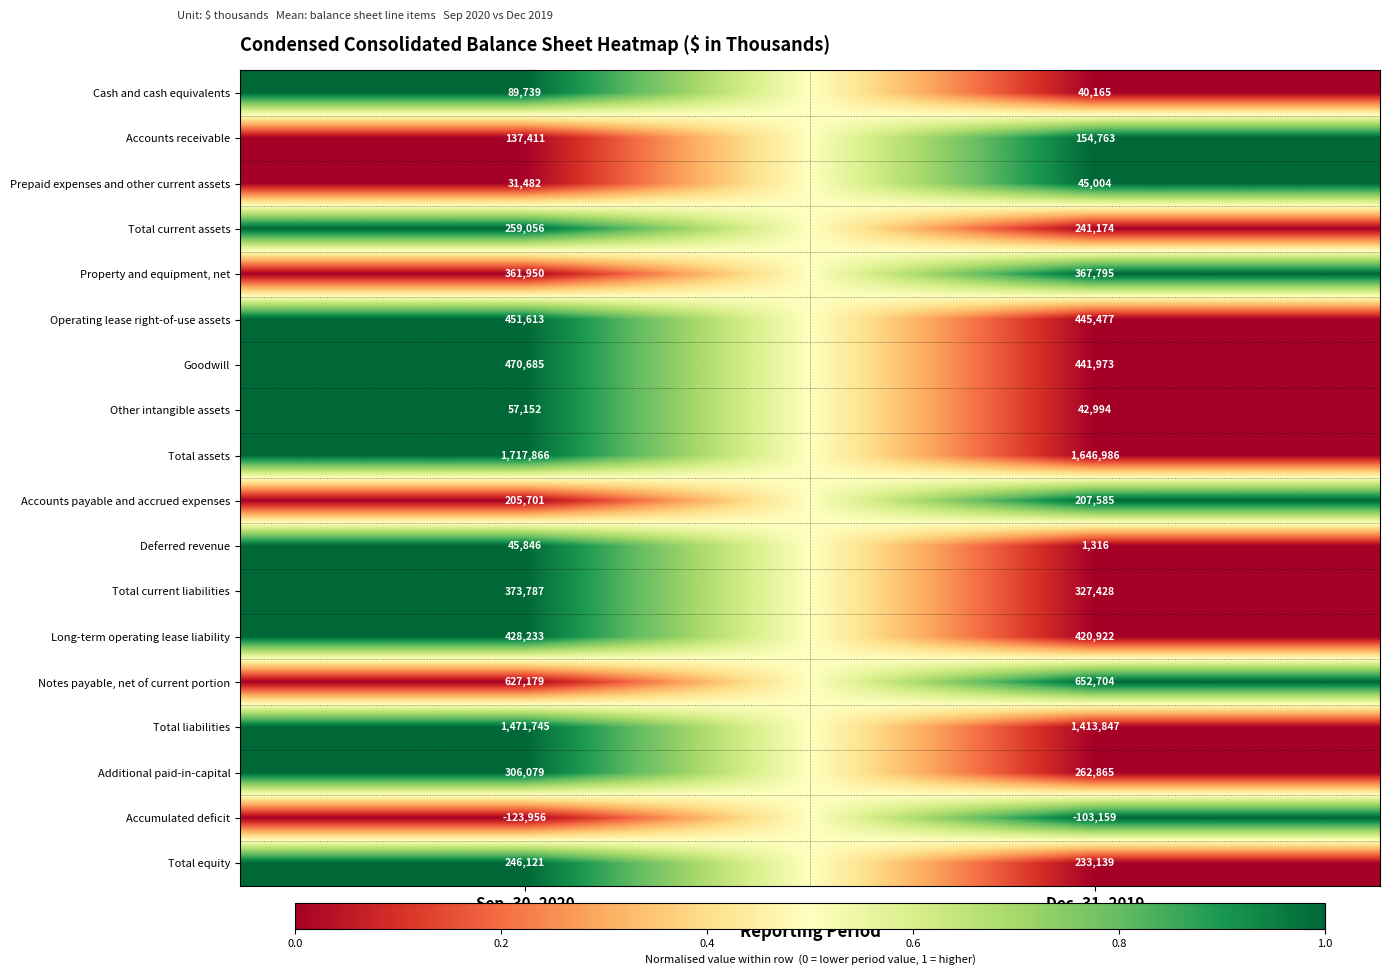

Is it true that Property and equipment, net equals 635144 at Sep. 30, 2020?

False